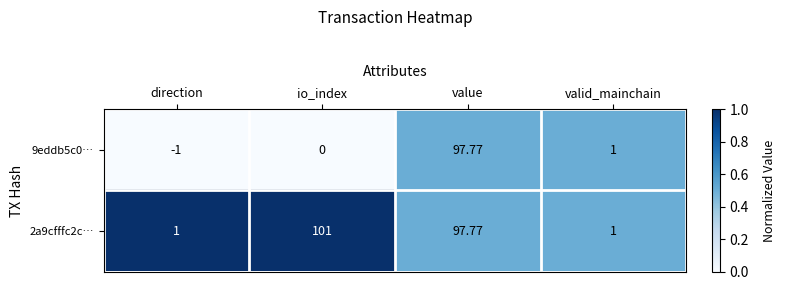

Is the value of 9eddb5c0… at valid_mainchain greater than the value of 2a9cfffc2c… at io_index?

No